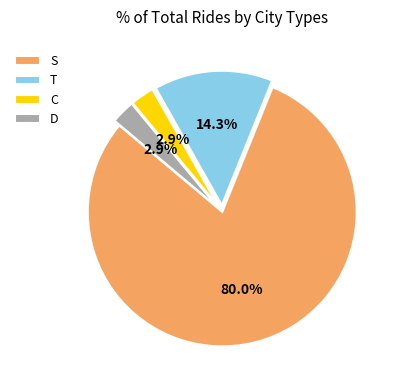

Is the sum of D and C greater than half?

No